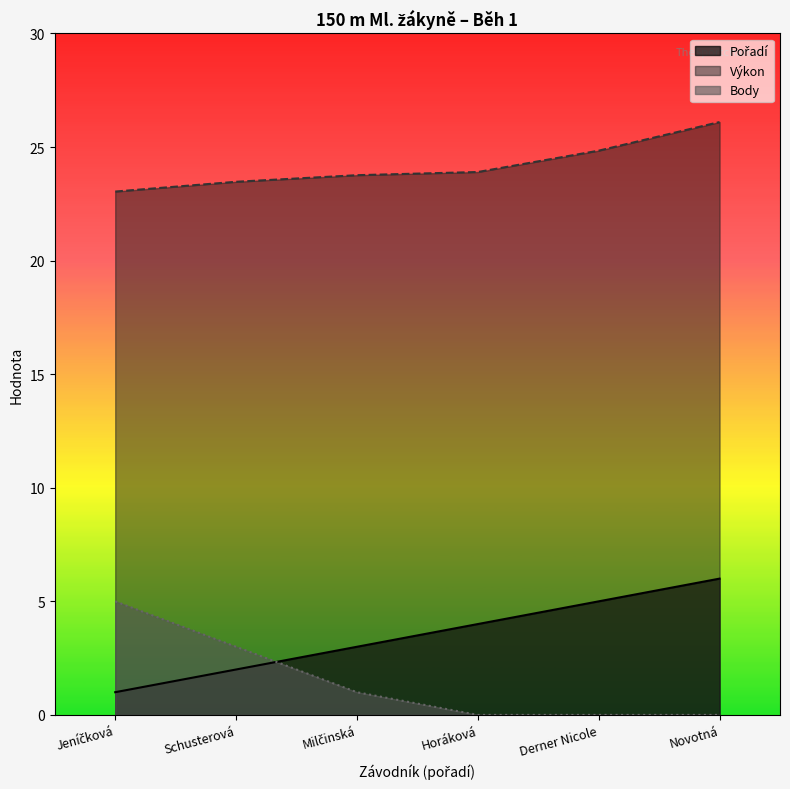

True or false: Pořadí has a value of 1.4 at Horáková.

False